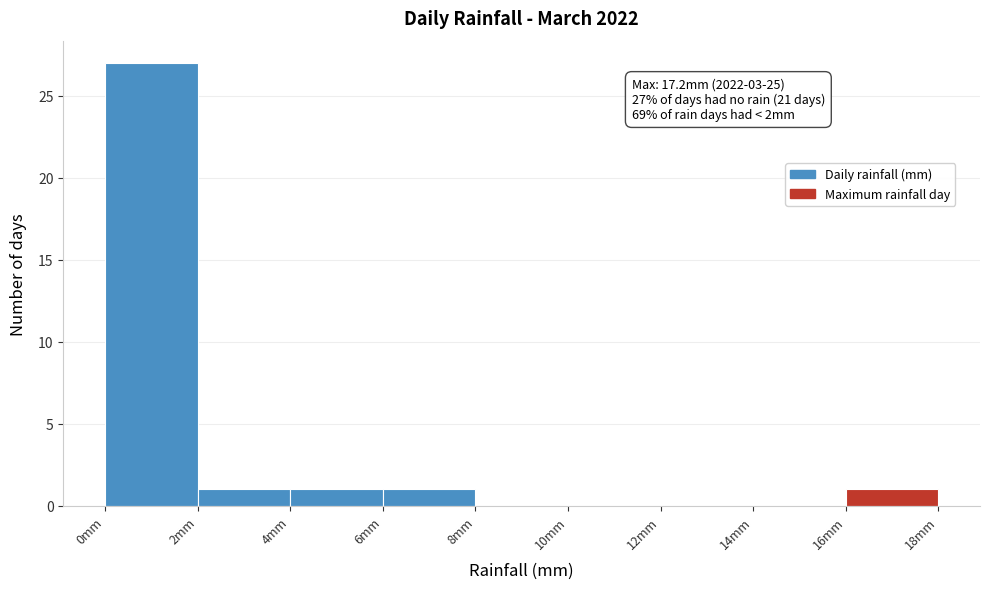

Over which range of the x-axis is the bar tallest?

0 to 2